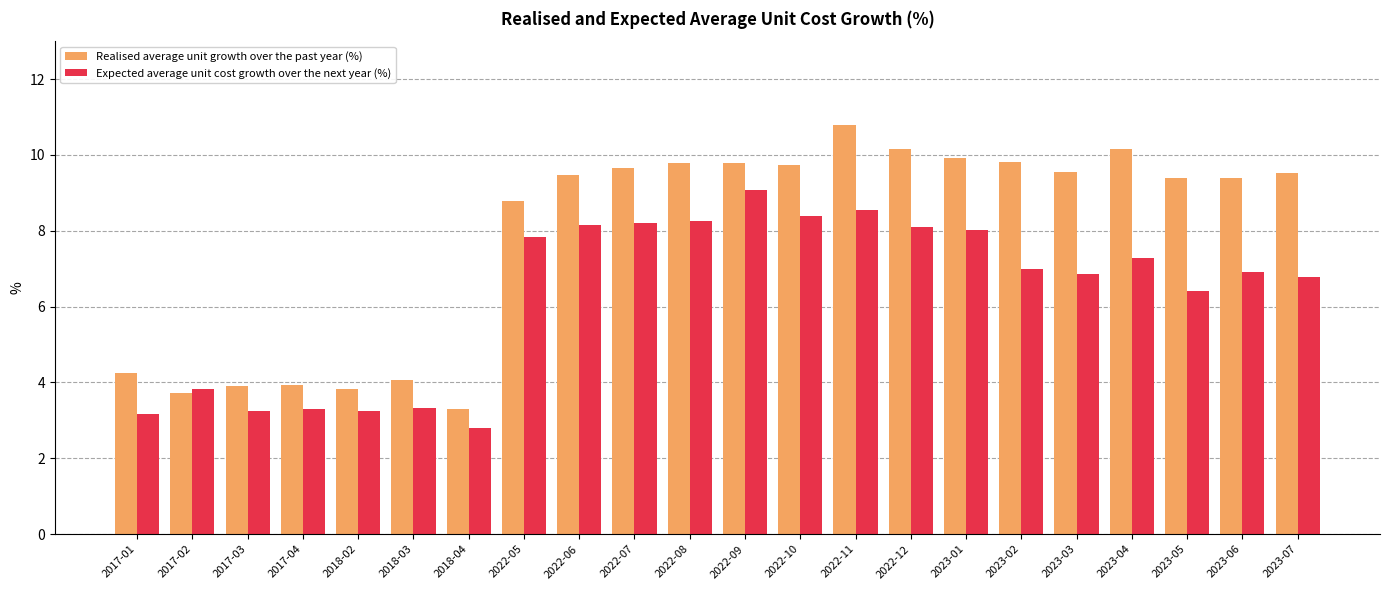

What is the sum of all Realised average unit growth over the past year (%) values?

172.9